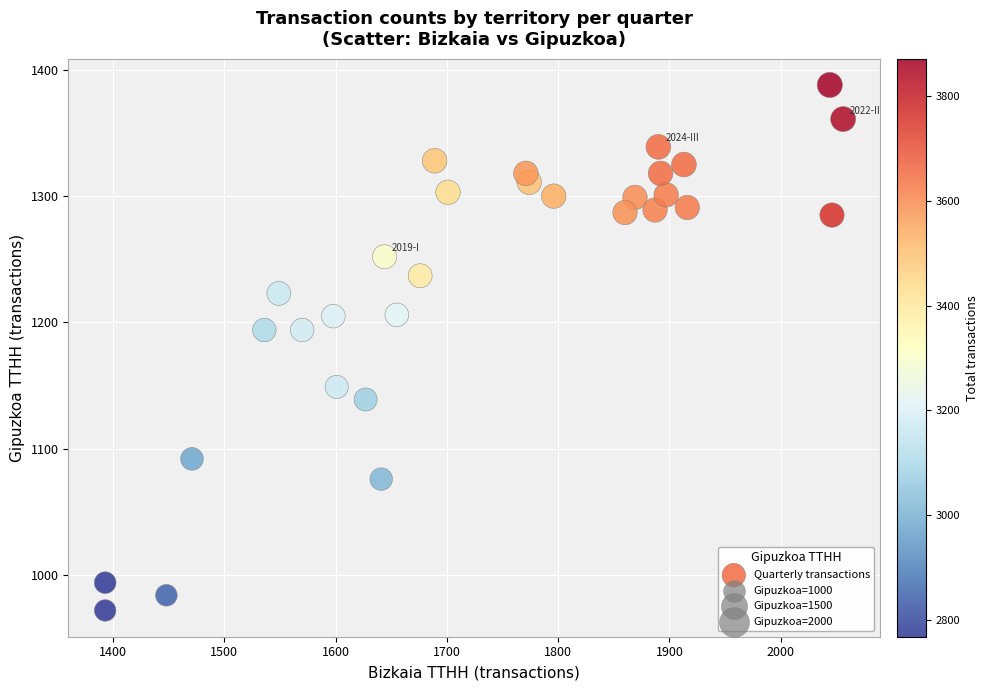

What is the range of X values (max minus min)?

663